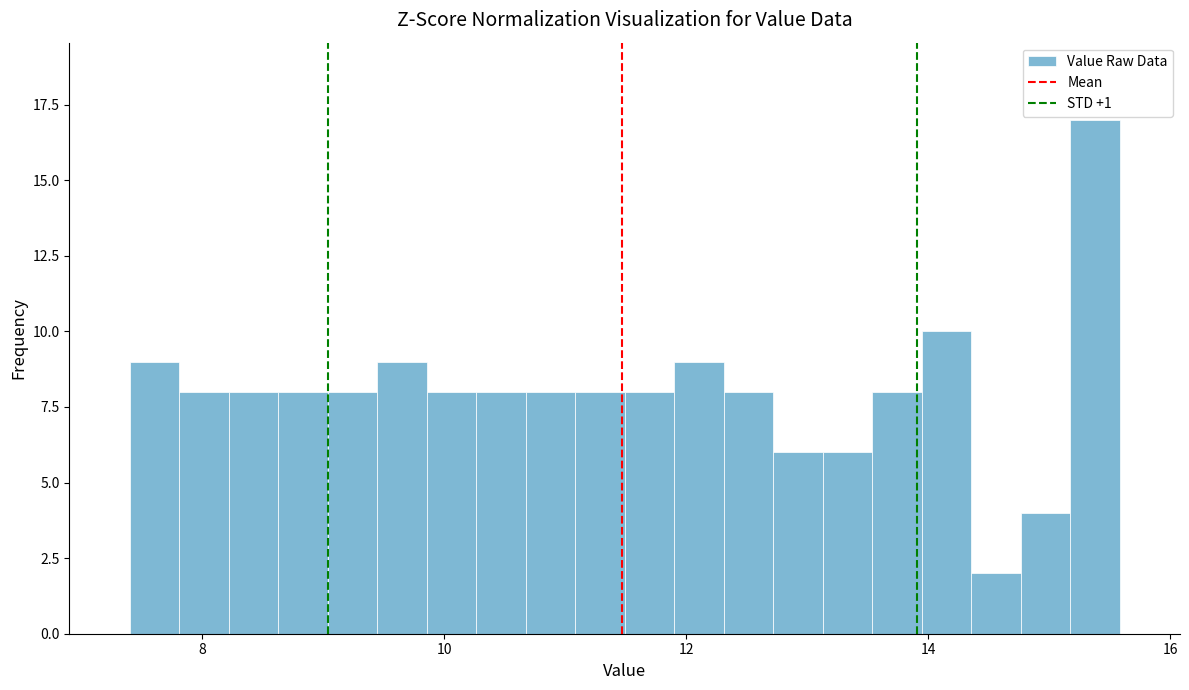

Around what value on the x-axis is the tallest bar? Give the approximate position of its centre, as read against the axis.

15.4